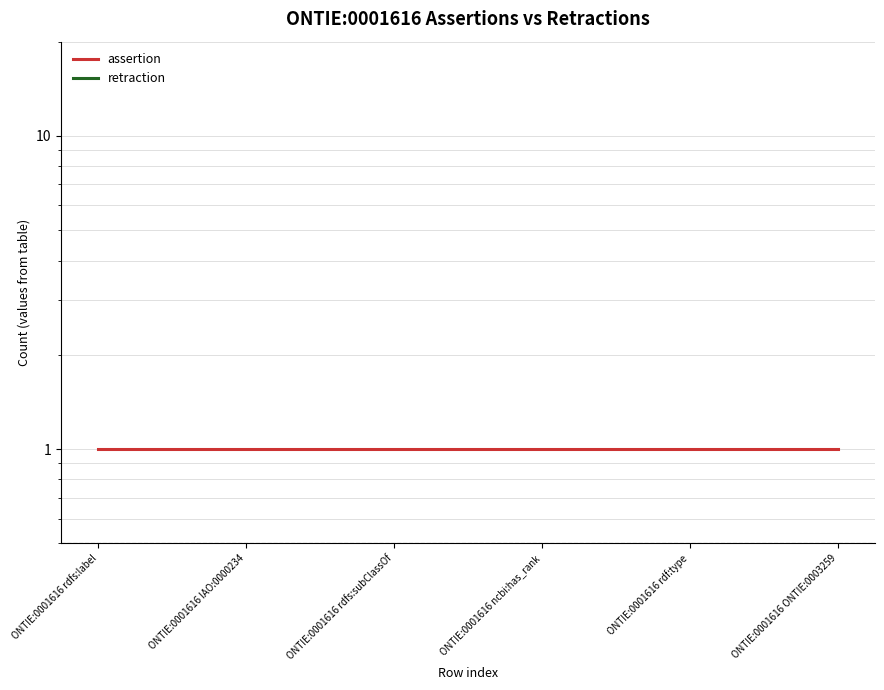

True or false: retraction has a value of 0 at ONTIE:0001616 ncbi:has_rank.

True